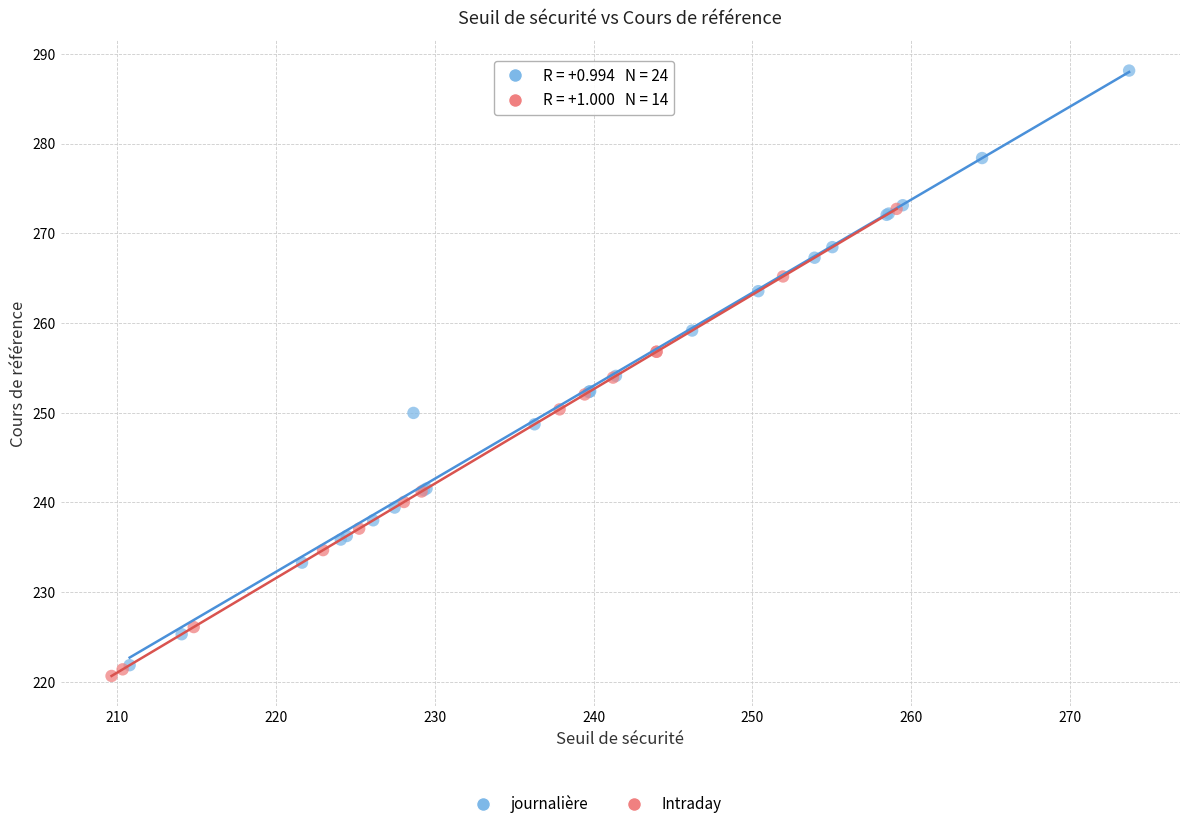

Which series reaches the maximum Y coordinate?

journalière